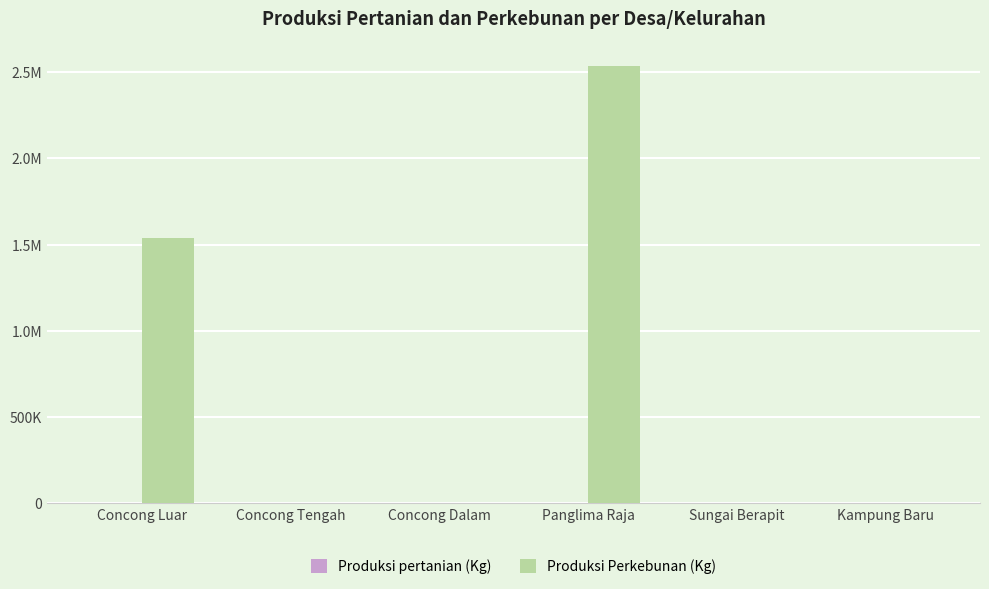

At Panglima Raja, list the series in order from smallest to largest.

Produksi pertanian (Kg), Produksi Perkebunan (Kg)